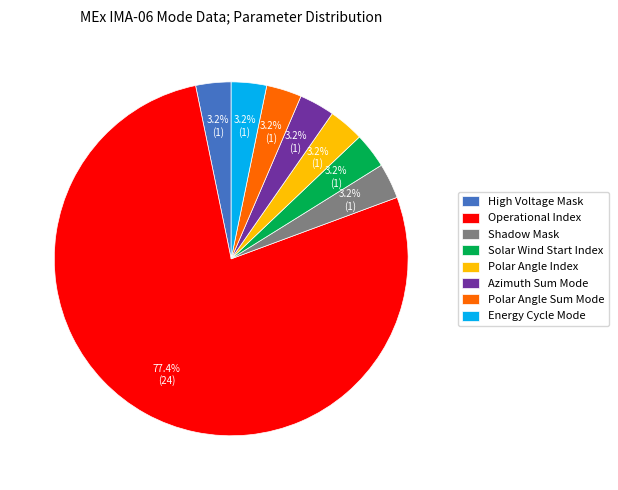

Does Shadow Mask represent more than half of the total?

No